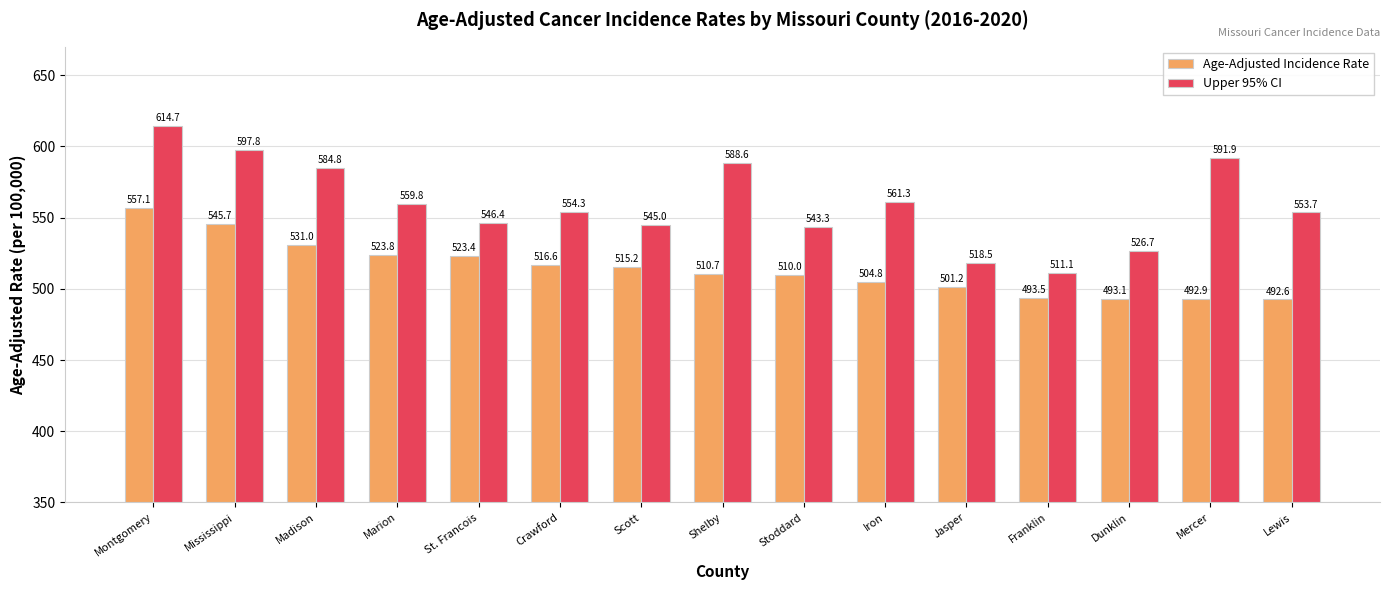

What is the label of the 14th bar from the right?

Mississippi